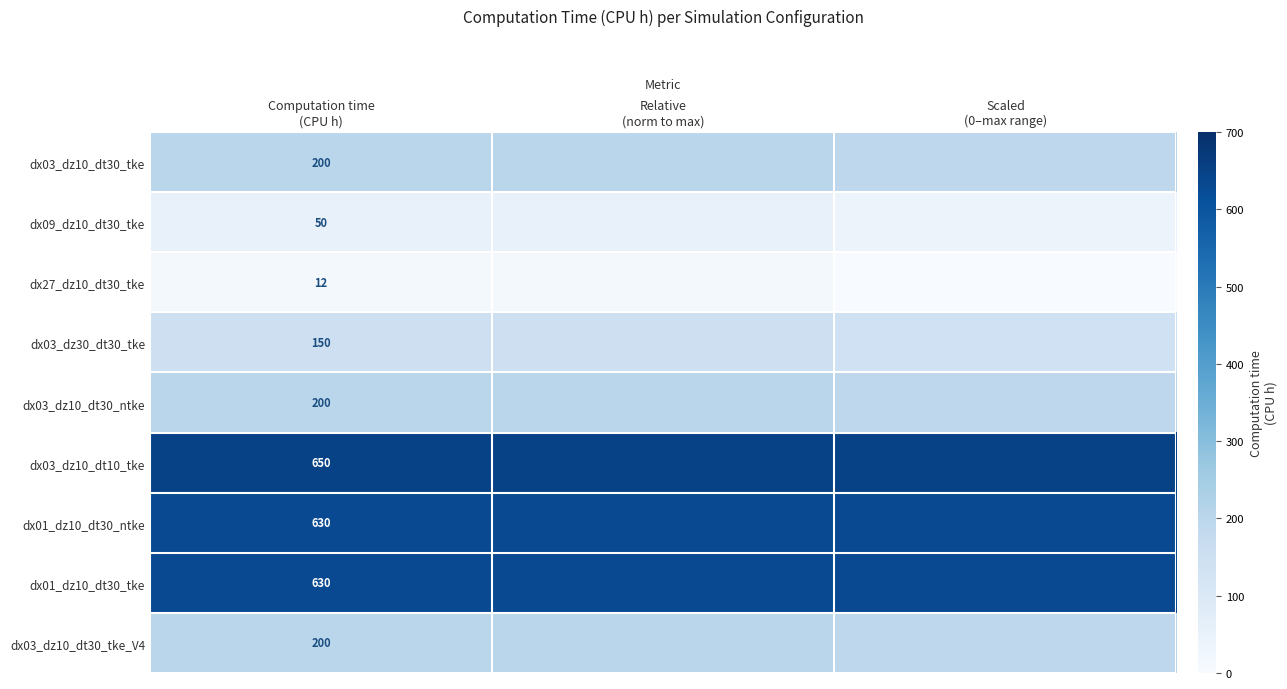

What is the difference between the maximum and minimum values in the dx03_dz10_dt30_tke_V4 series?

8.5